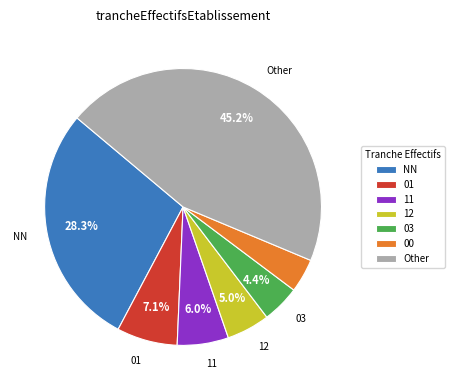

What is the ratio of the value at NN to the value at 01?

4.0